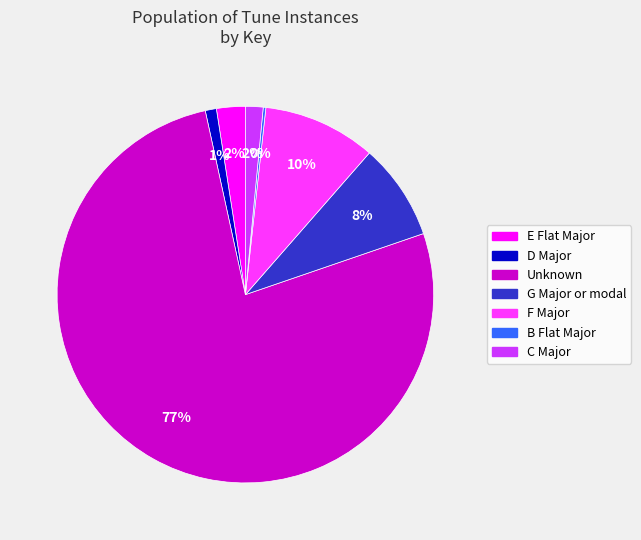

To the nearest percent, what portion does C Major represent?

2%